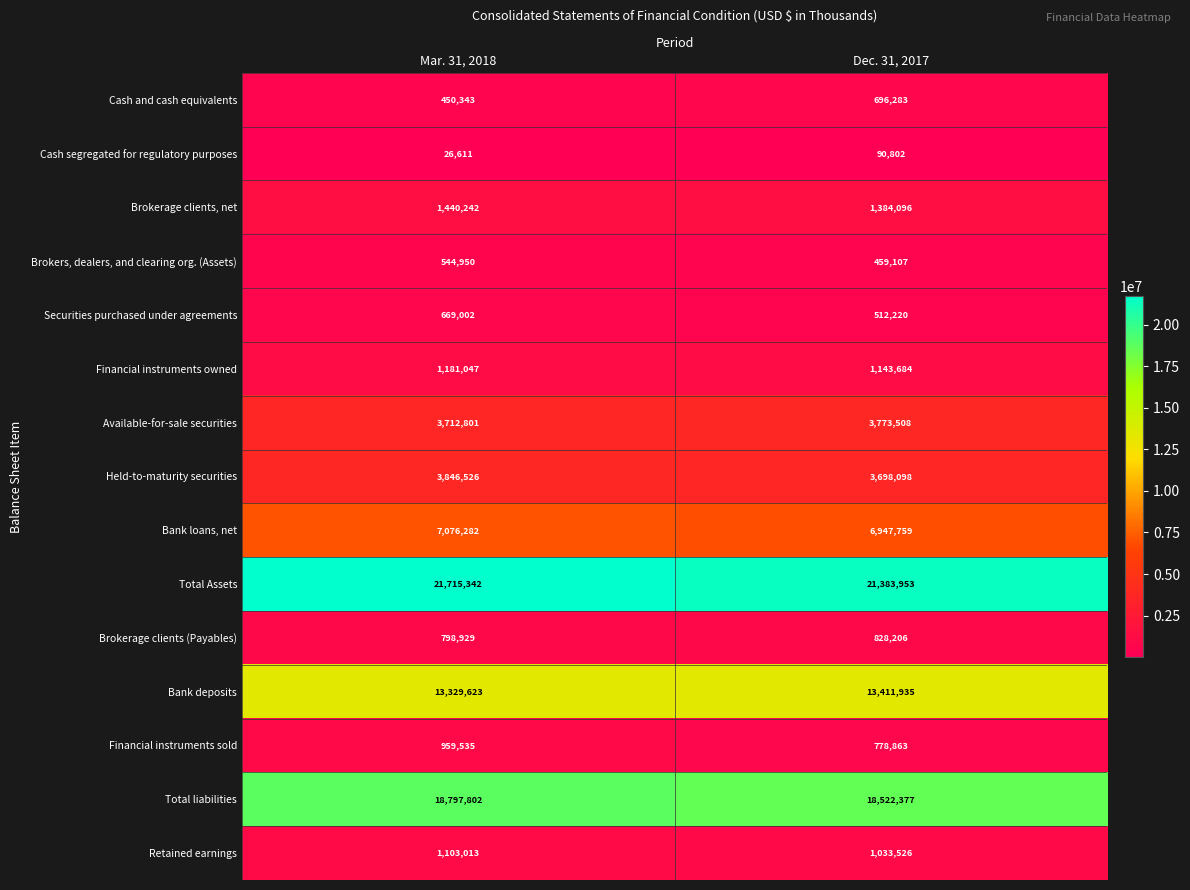

Reading left to right, what are all the values shown in this chart?

Cash and cash equivalents: 450343	696283
Cash segregated for regulatory purposes: 26611	90802
Brokerage clients, net: 1440242	1384096
Brokers, dealers, and clearing org. (Assets): 544950	459107
Securities purchased under agreements: 669002	512220
Financial instruments owned: 1181047	1143684
Available-for-sale securities: 3712801	3773508
Held-to-maturity securities: 3846526	3698098
Bank loans, net: 7076282	6947759
Total Assets: 21715342	21383953
Brokerage clients (Payables): 798929	828206
Bank deposits: 13329623	13411935
Financial instruments sold: 959535	778863
Total liabilities: 18797802	18522377
Retained earnings: 1103013	1033526